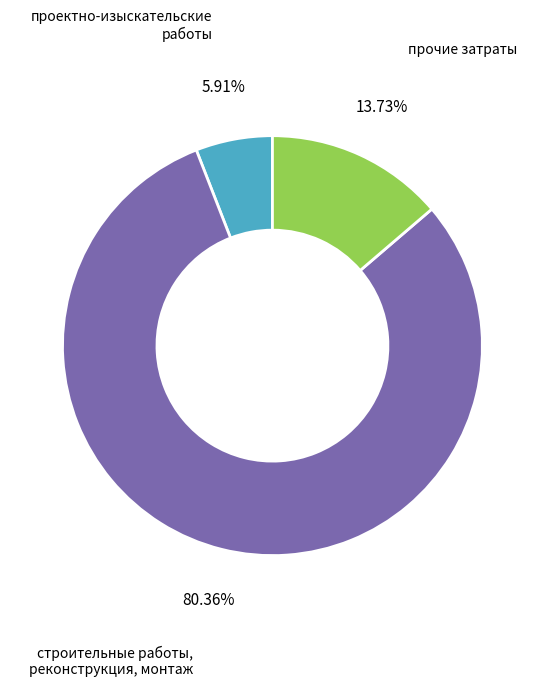

To the nearest percent, what portion does проектно-изыскательские работы represent?

6%